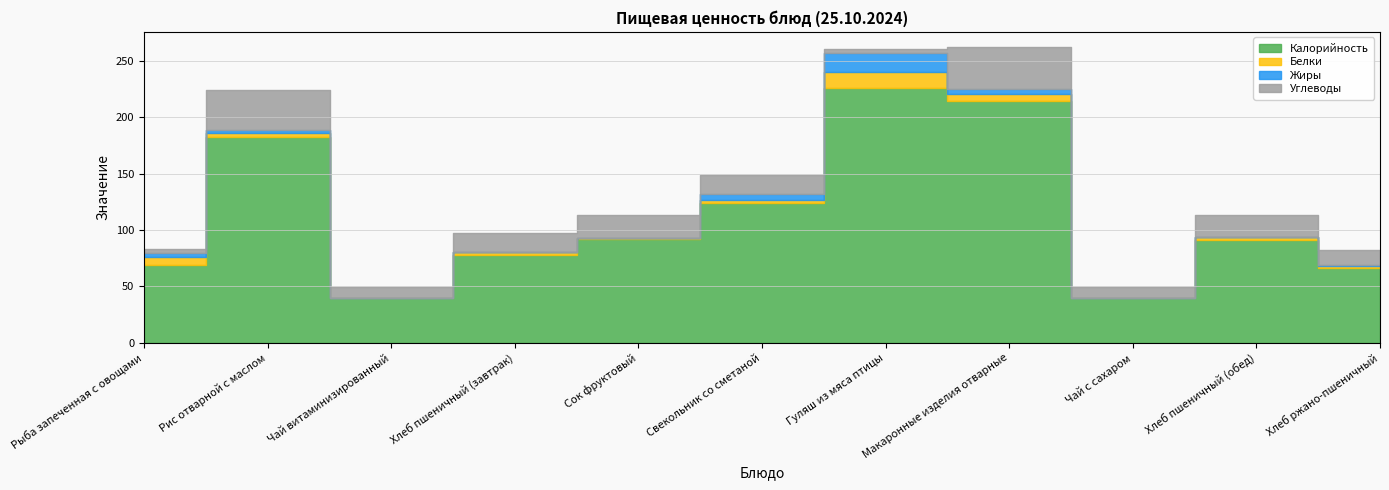

Which series has the largest range (max minus min)?

Калорийность